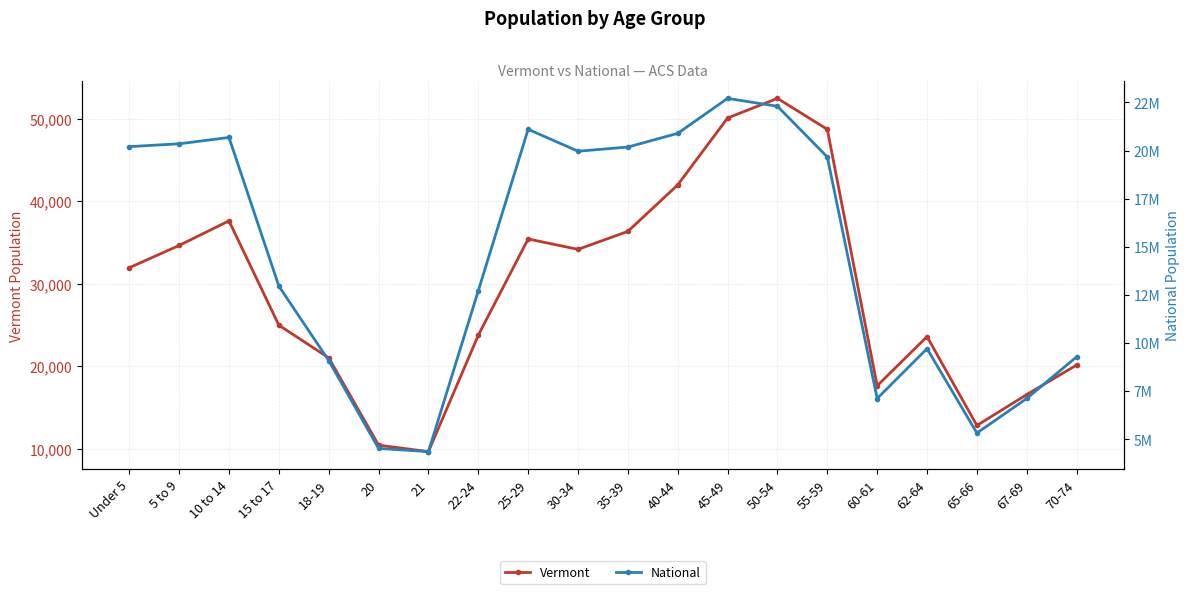

At which label does National first exceed 19664805?

Under 5